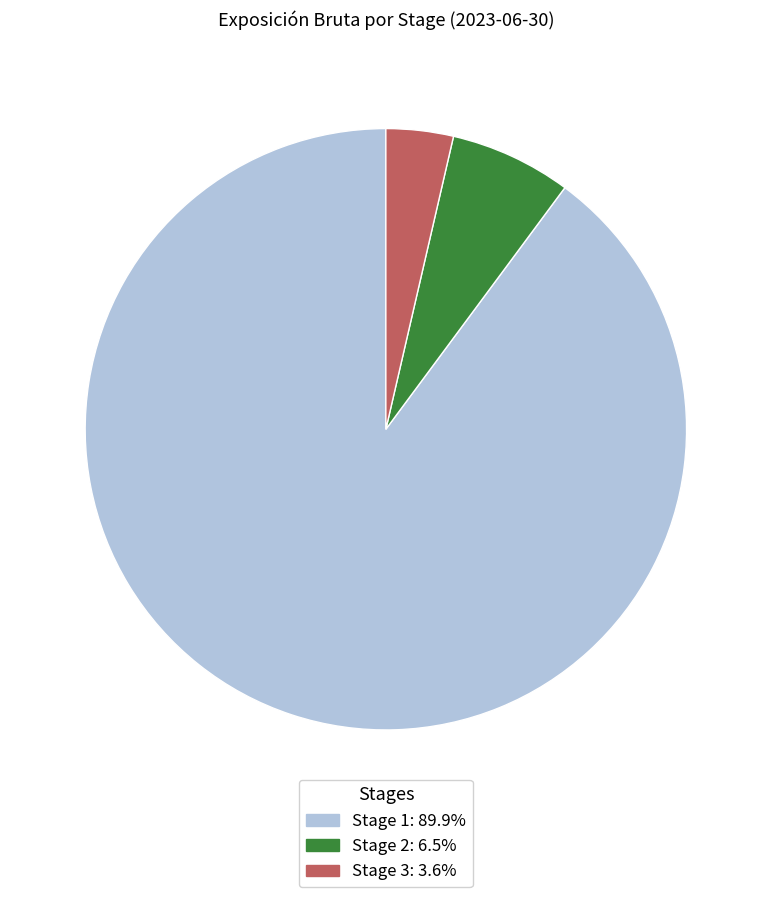

Do Stage 2: 6.5% and Stage 1: 89.9% together represent more than half of the pie?

Yes